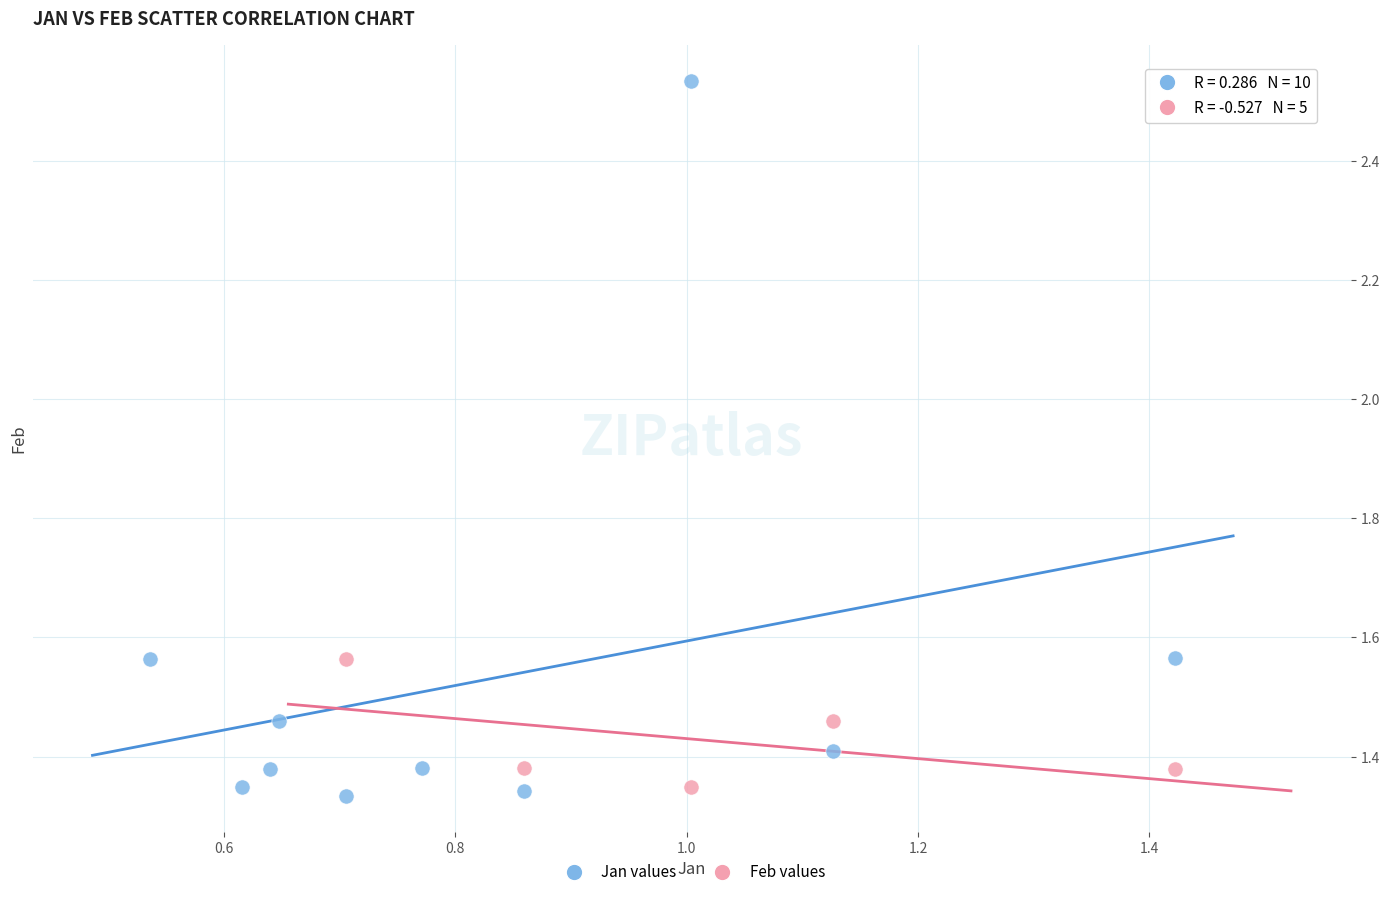

Which series reaches the maximum Y coordinate?

Jan values